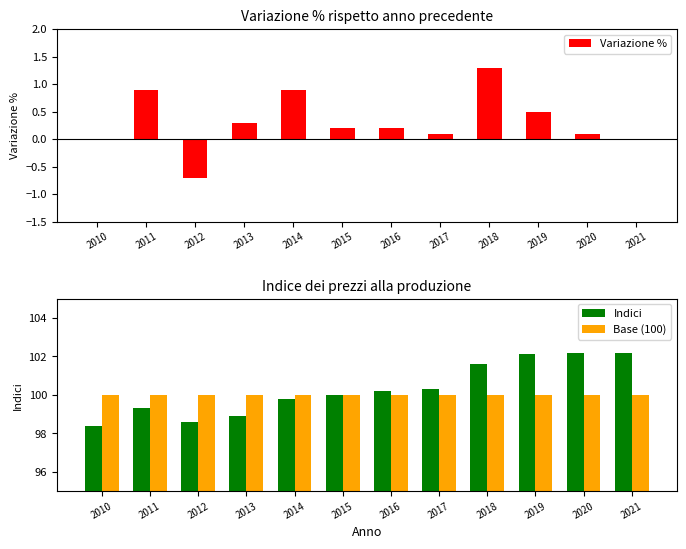

The value of Base (100) at 2019 is 50.3. True or false?

False